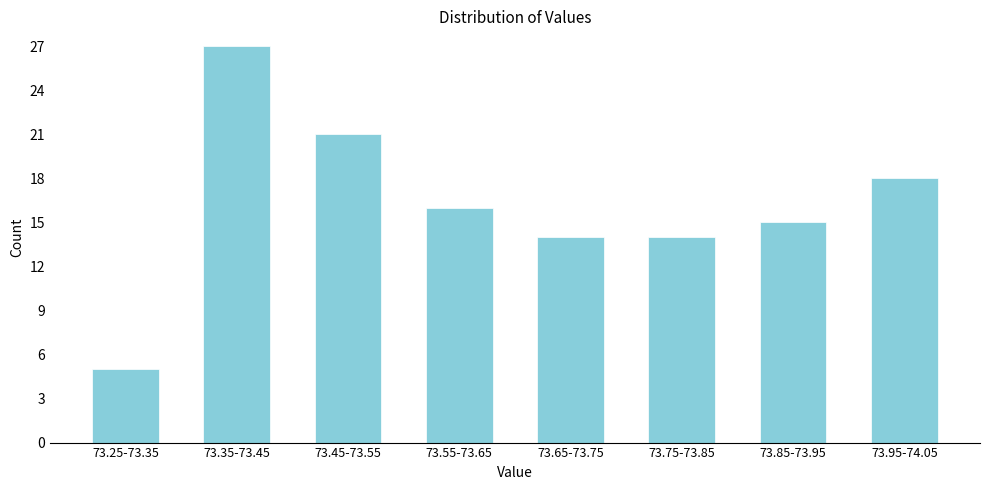

Reading left to right, what are all the values shown in this chart?

5	27	21	16	14	14	15	18